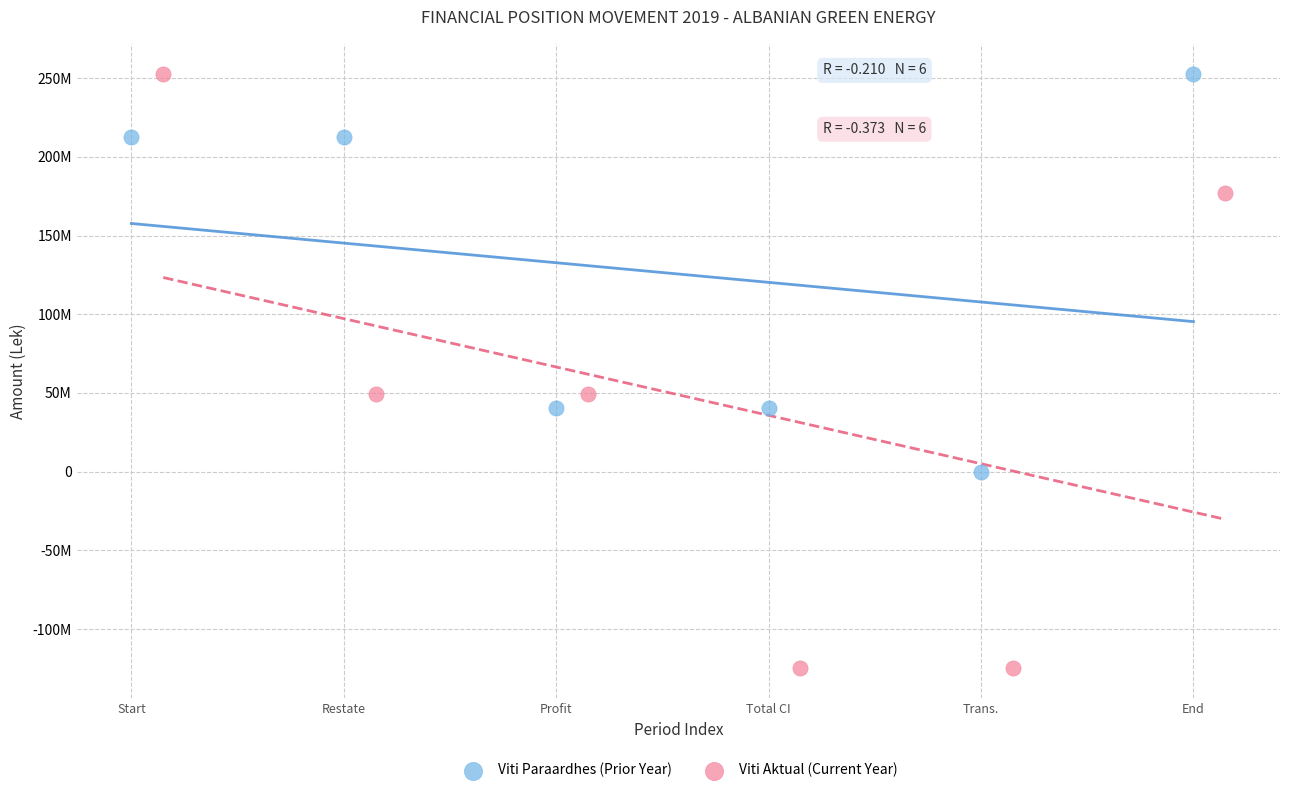

What are all the series names shown in the legend?

Viti Paraardhes (Prior Year), Viti Aktual (Current Year)